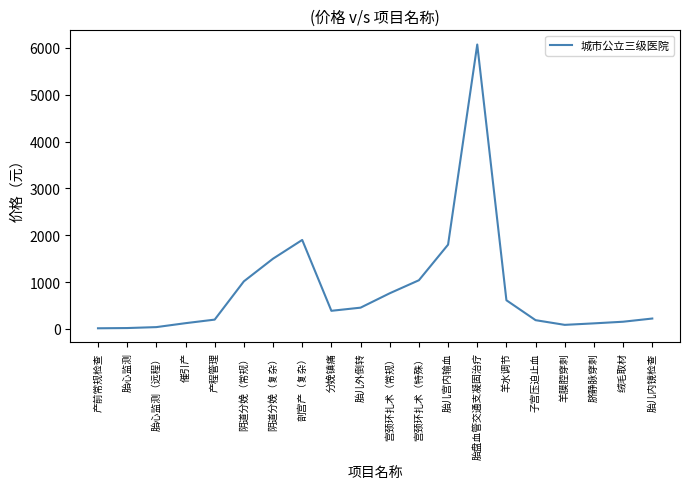

Does the chart have visible grid lines?

No